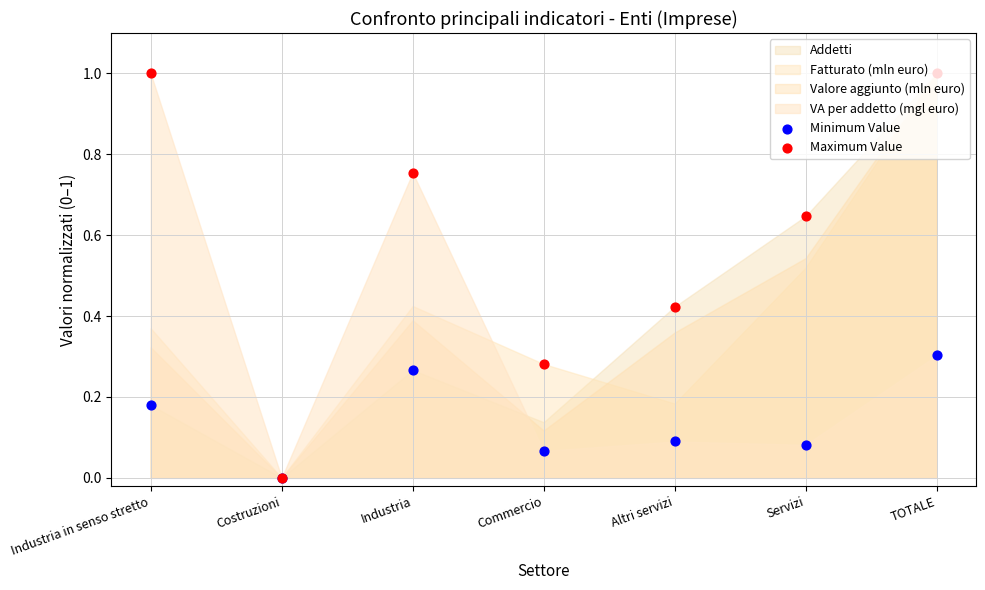

Which series has the largest total across all categories?

Maximum Value